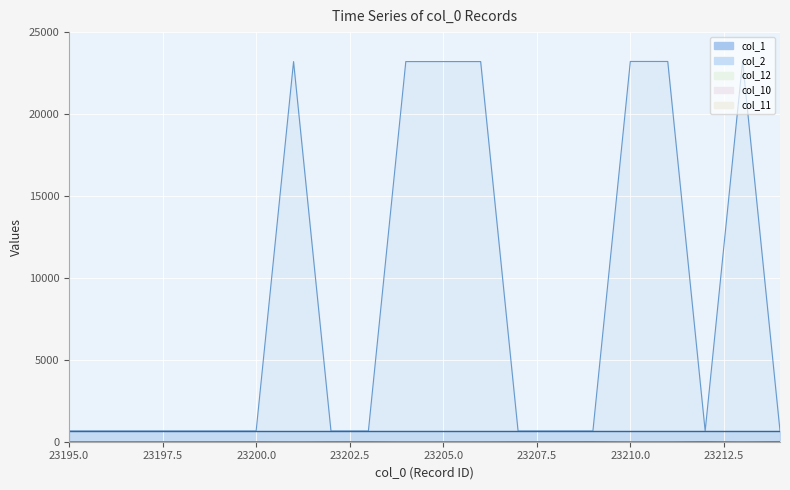

In col_12, how many points are lower than both neighbors (excluding endpoints)?

4